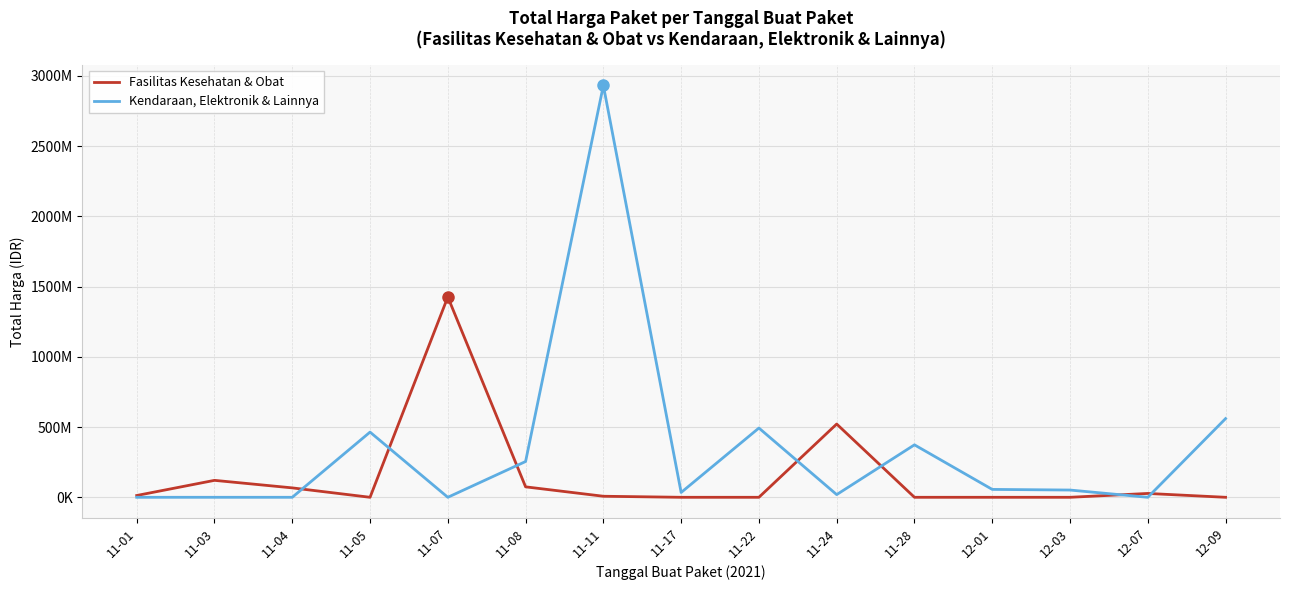

What is the difference between the maximum and second lowest values in the Kendaraan, Elektronik & Lainnya series?

2931562000